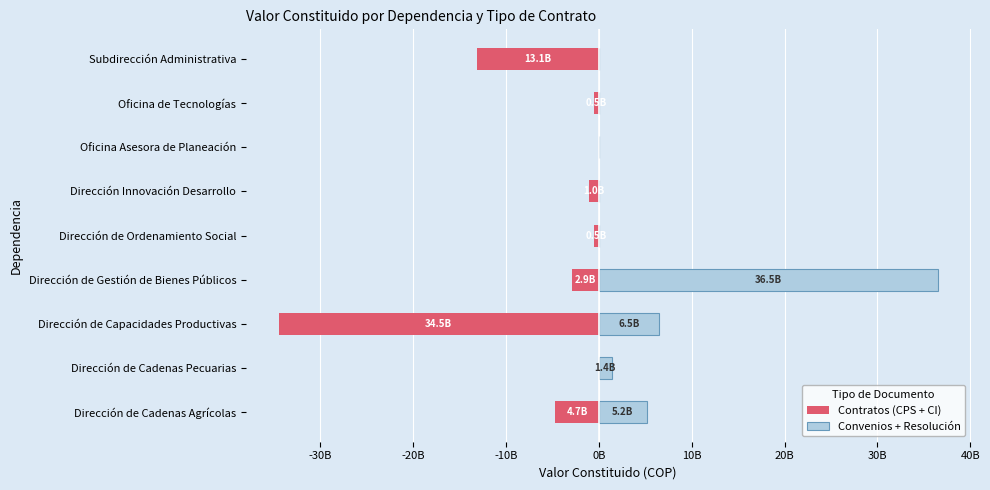

How many data points in Contratos (CPS + CI) are above -1007200000?

4